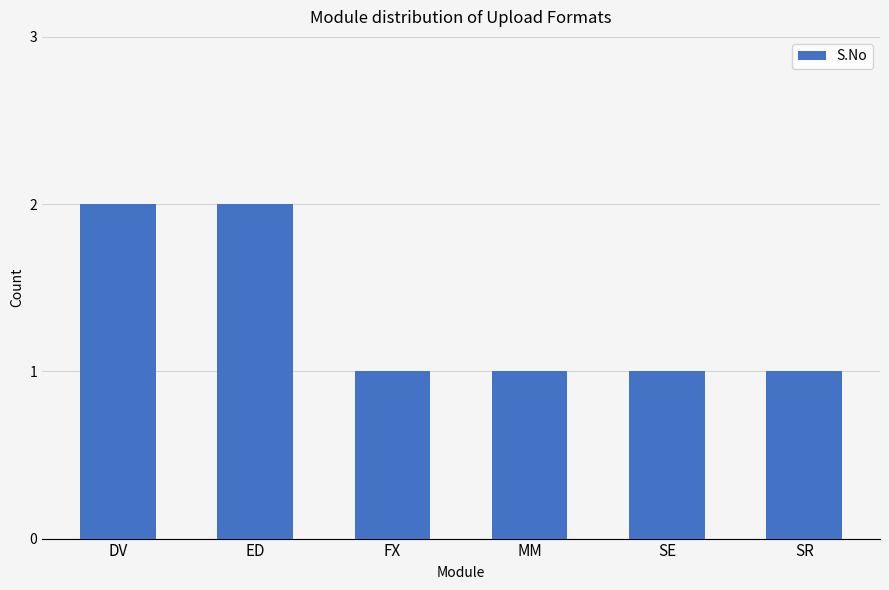

Between SE and ED, which is larger?

ED